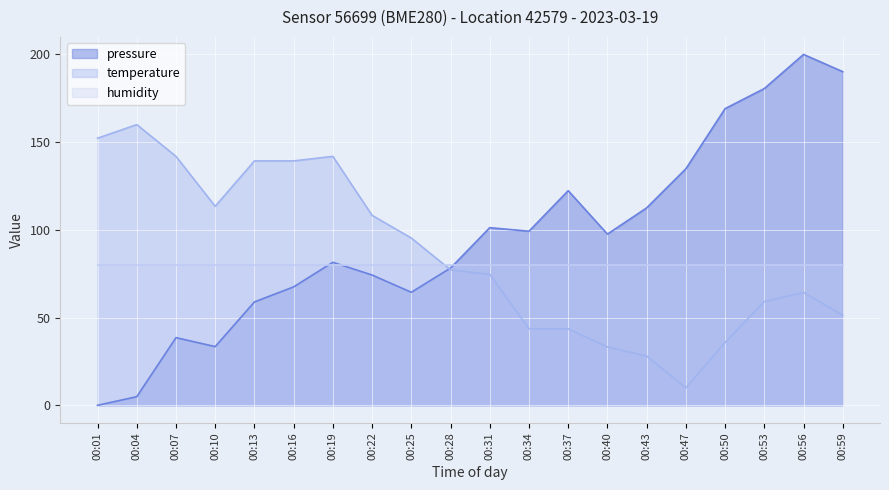

The pressure series shows 67.5 at 00:16. True or false?

True